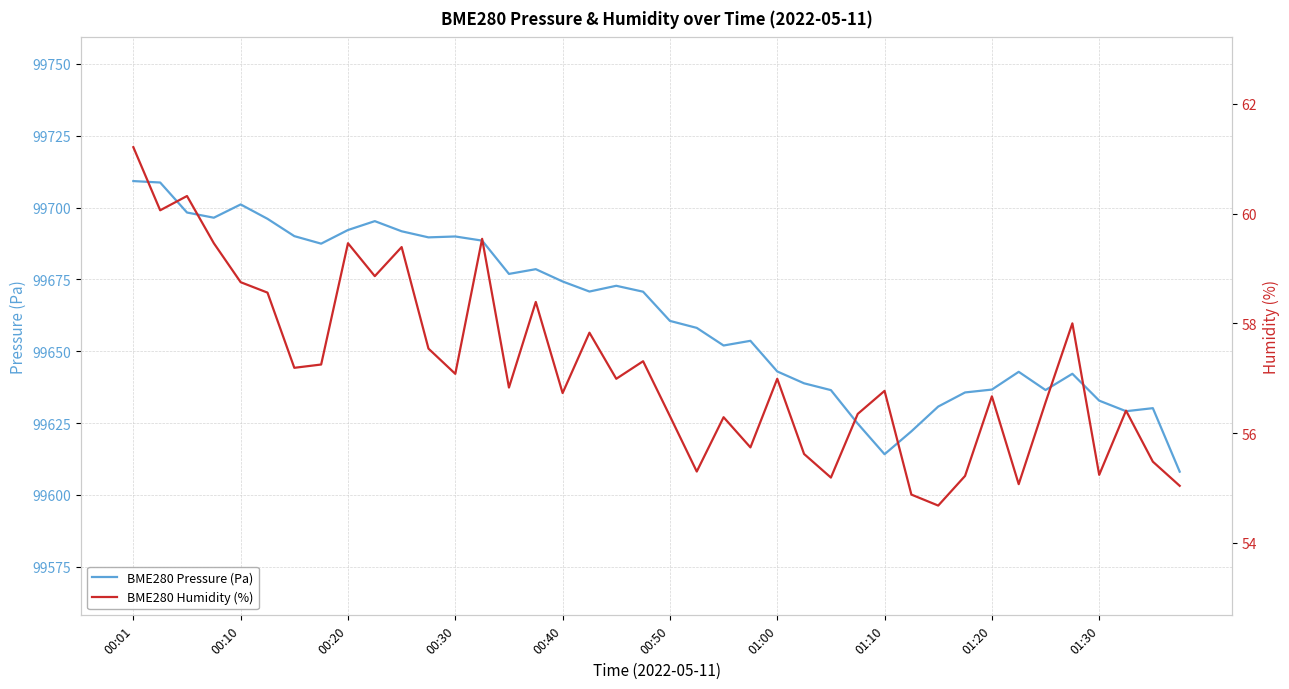

At which category is the sum across all series the highest?

00:01